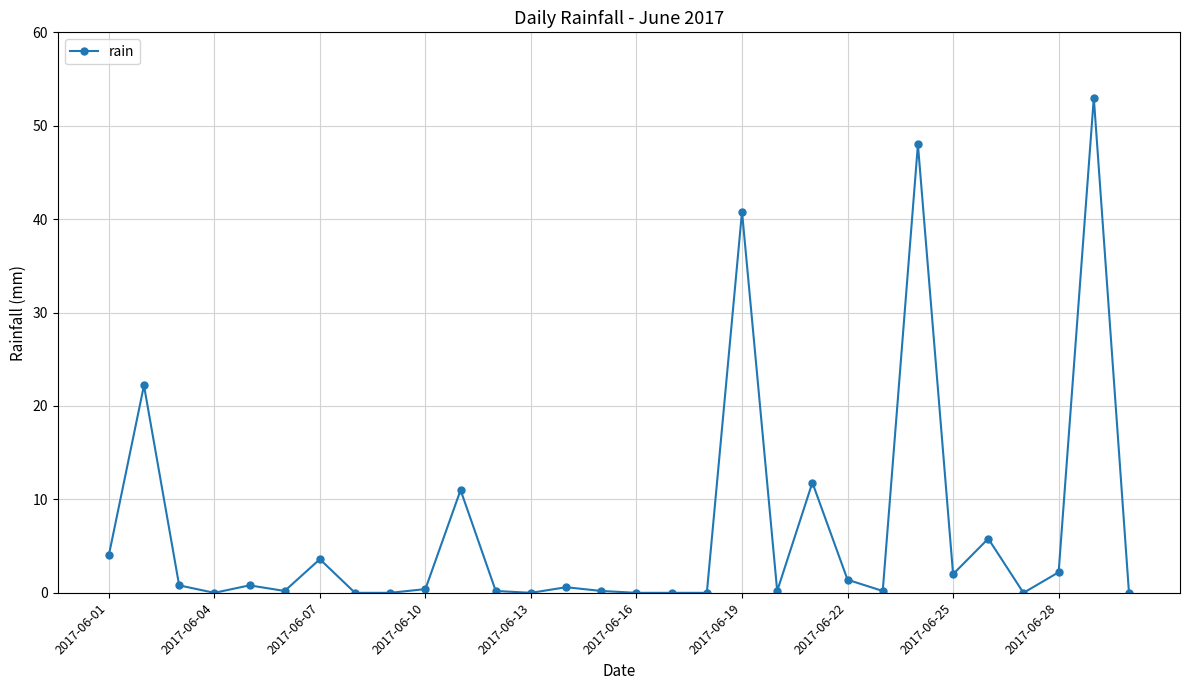

How many lines are shown in the chart?

1